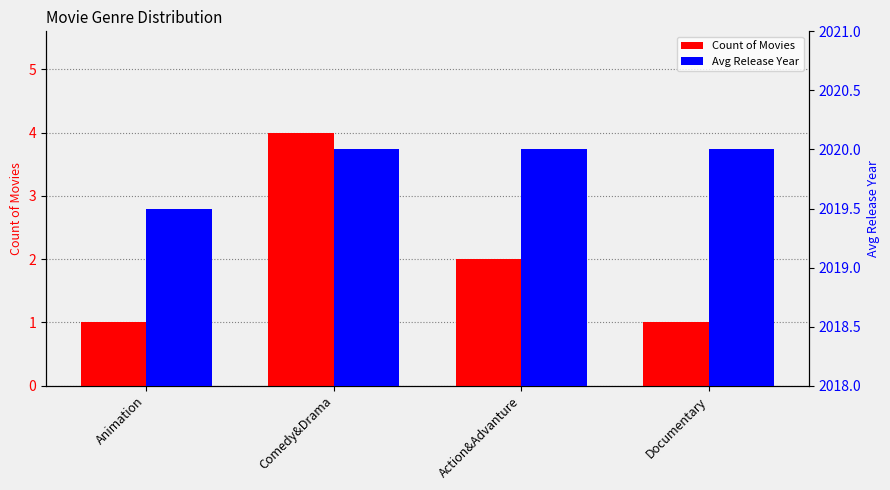

What are all the series names shown in the legend?

Count of Movies, Avg Release Year